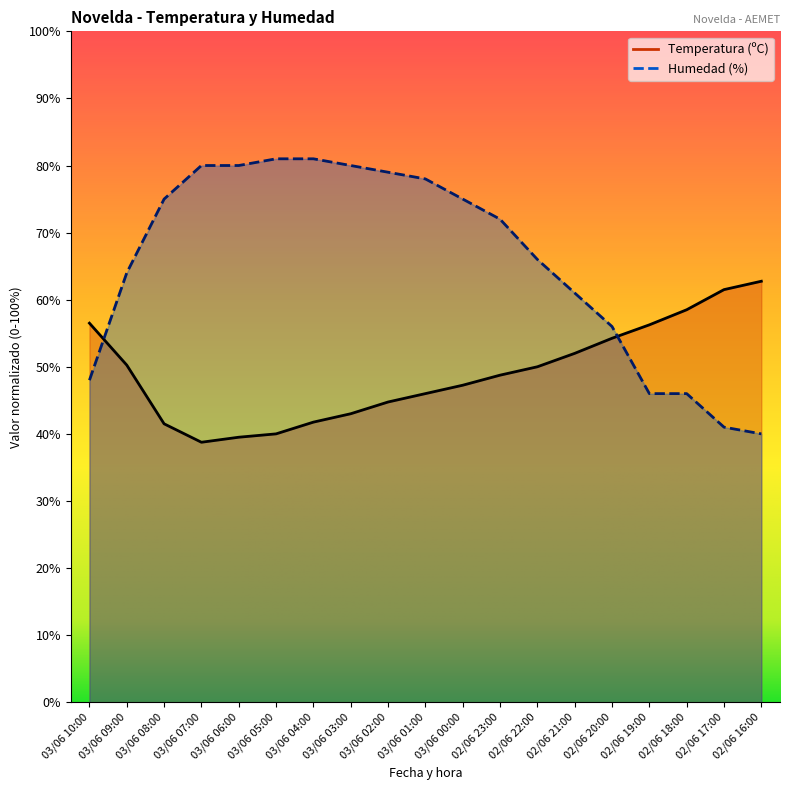

At which category is the sum across all series the highest?

03/06 01:00